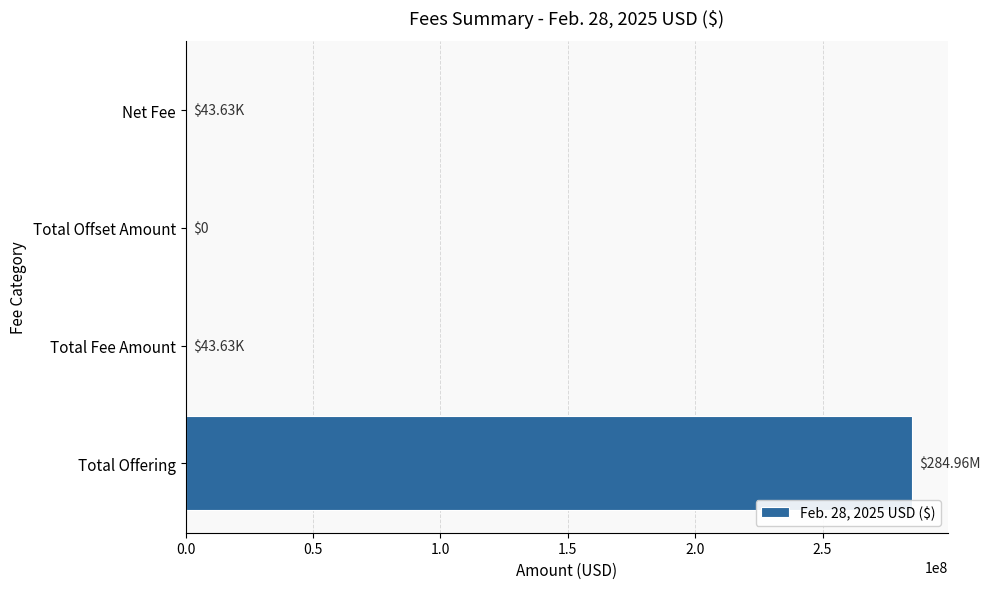

What is the sum of all values?

285047256